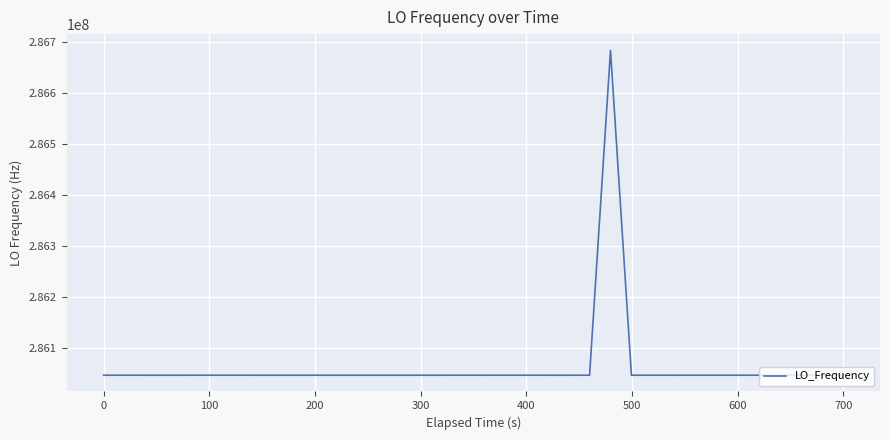

What is the maximum value shown in the chart?

286682706.3